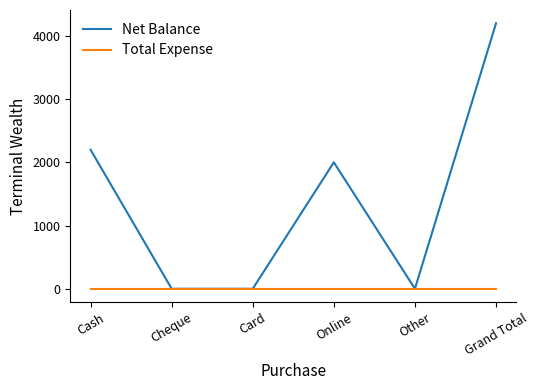

Which category has the highest value in the Net Balance series?

Grand Total